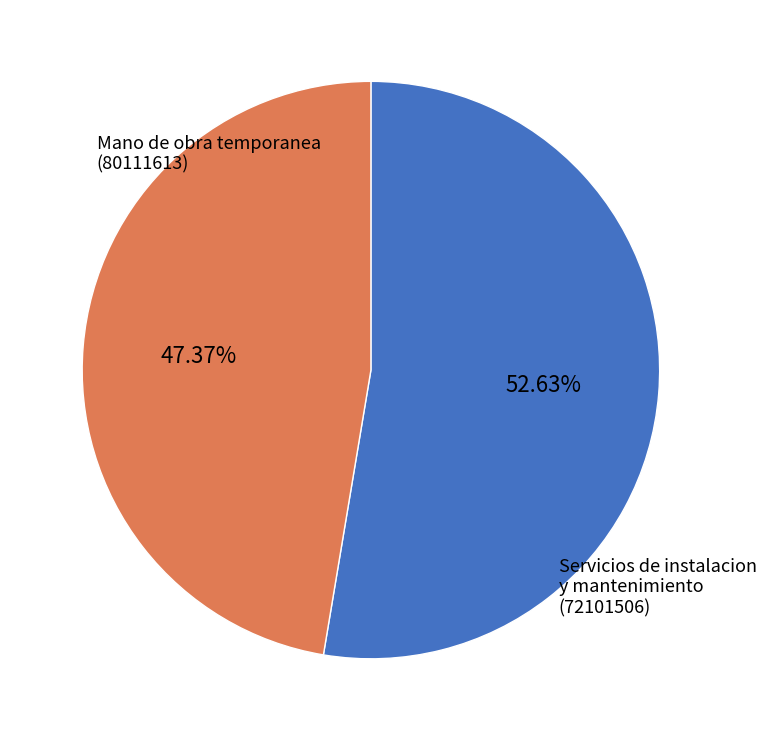

Does any single category account for the majority?

Yes